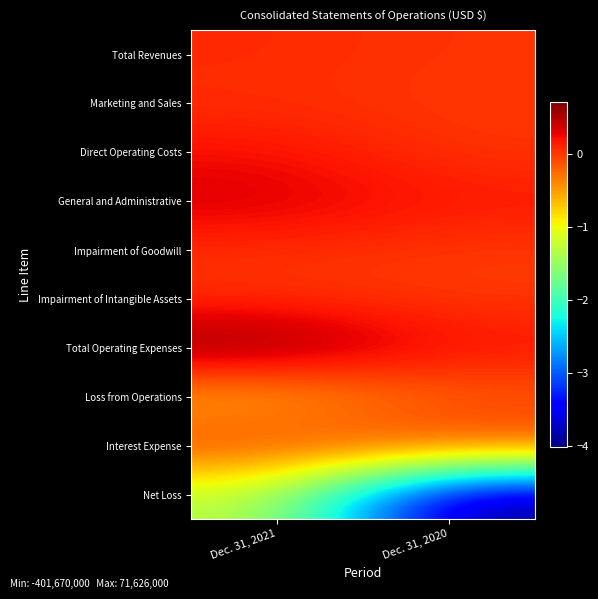

How many series are shown in this chart?

10